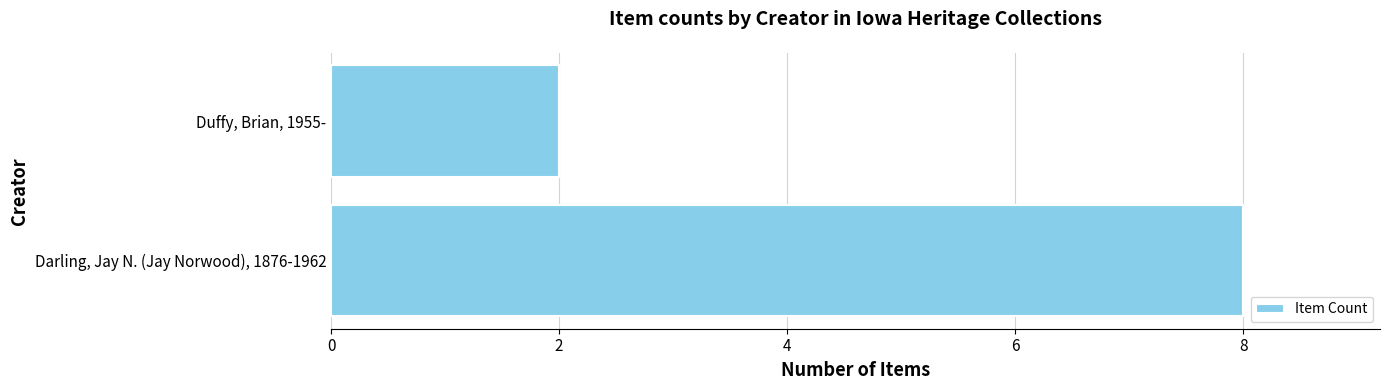

Rank the categories by value from lowest to highest.

Duffy, Brian, 1955-, Darling, Jay N. (Jay Norwood), 1876-1962